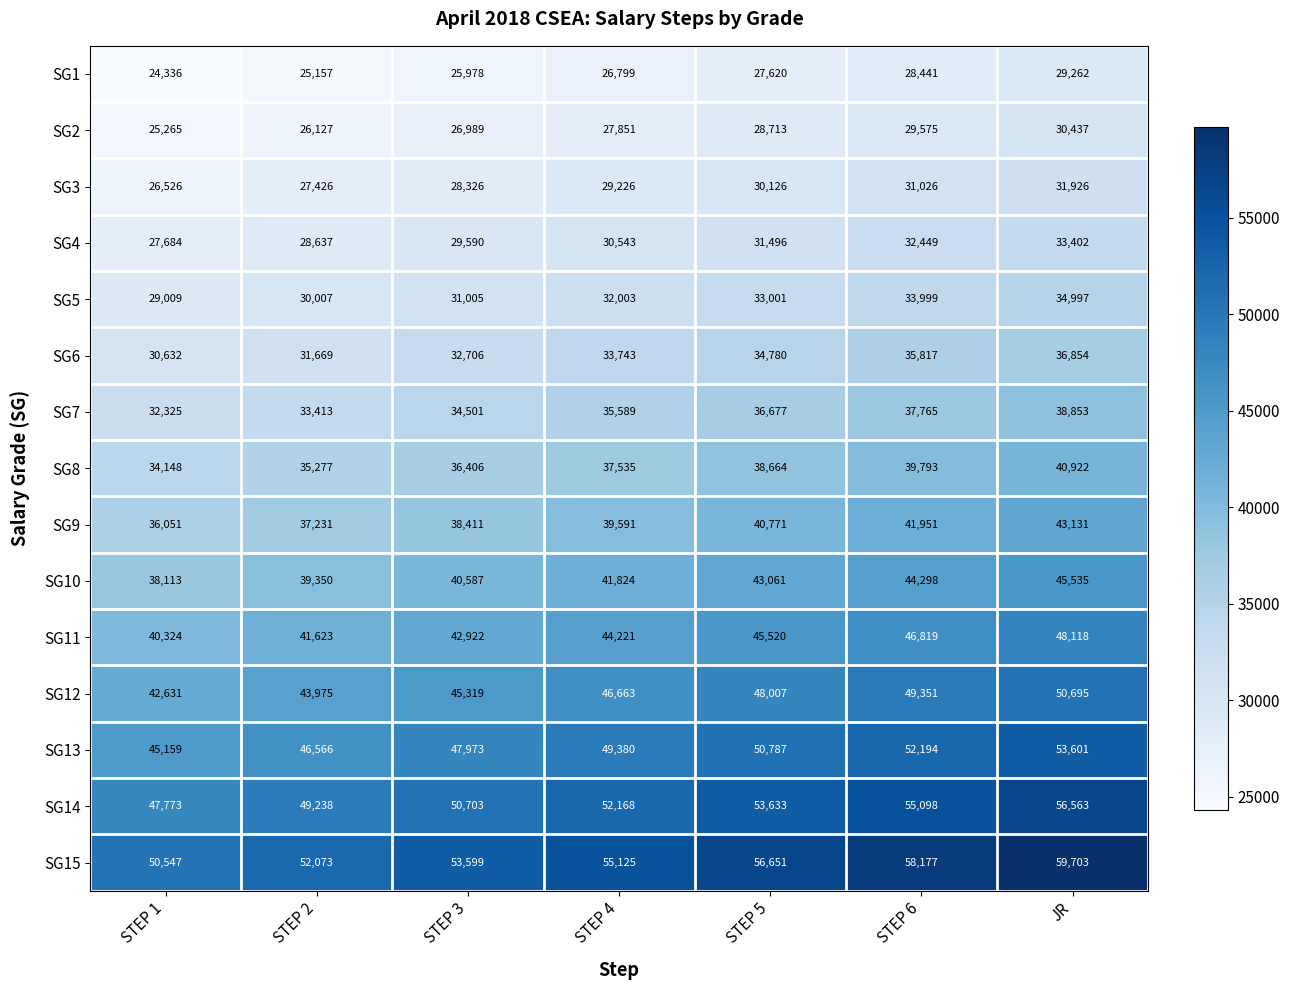

What is the sum of all SG12 values?

326641